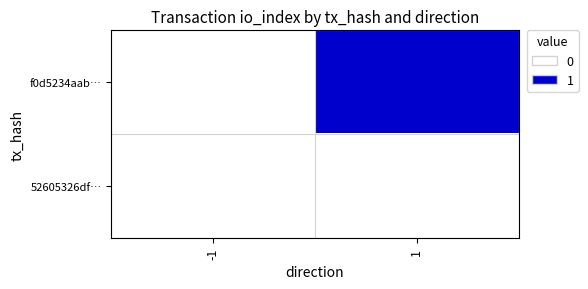

Rank the series by their average value, from lowest to highest.

52605326df…, f0d5234aab…